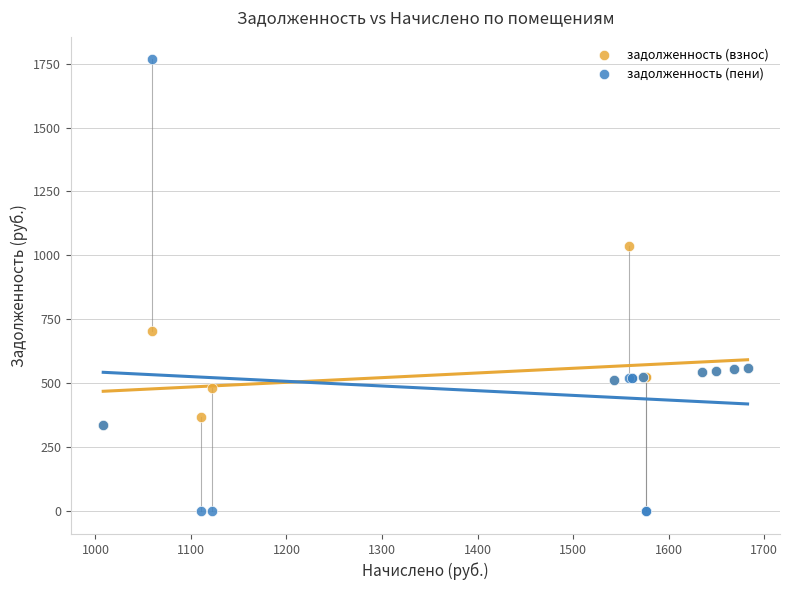

Which series contains the lowest Y value?

задолженность (пени)